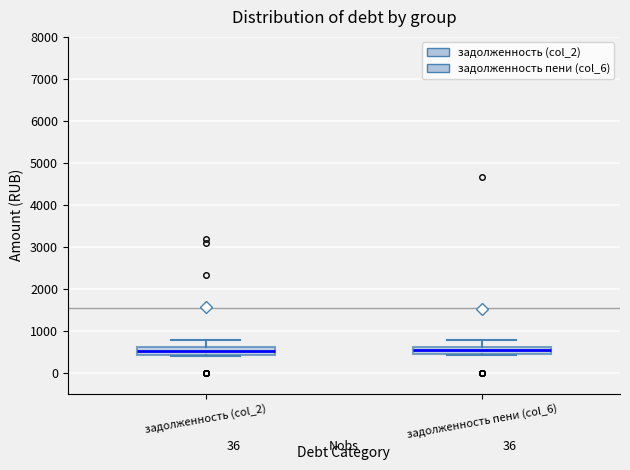

Reading left to right, transcribe this box plot: for each box, give where its median line is, the range the box spans, and where its two whiskers end, as read against the y-axis. The values are not printed on the chart, so give them approximately, as read against the axis.

задолженность (col_2): median 500, box 400 to 600, whiskers 400 (just below the box's lower edge) to 800
задолженность пени (col_6): median 500, box 400 to 600, whiskers 400 to 800